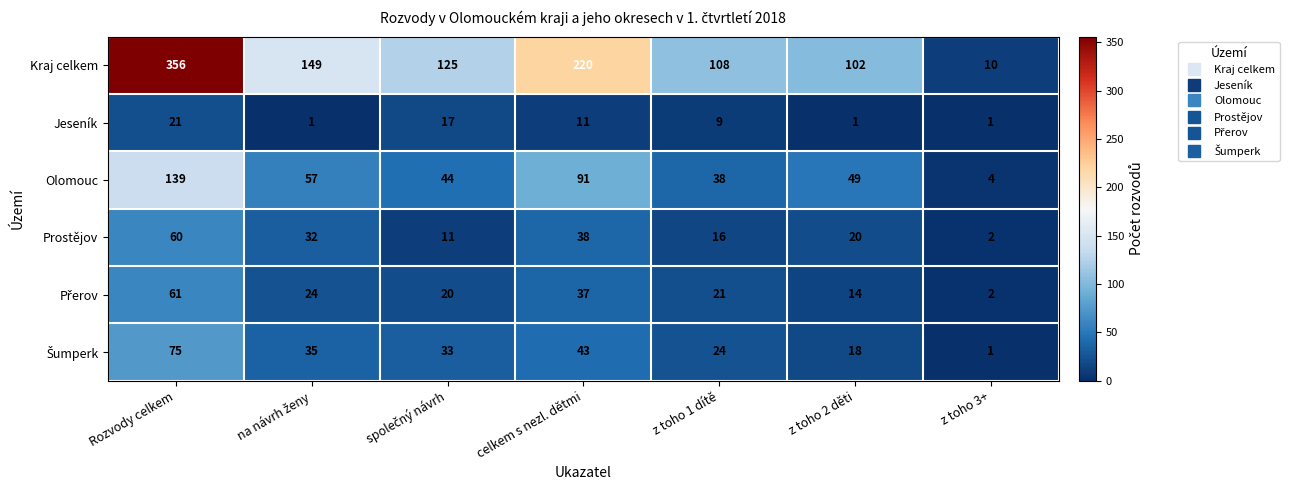

What is the difference between the maximum and minimum values in the Olomouc series?

135